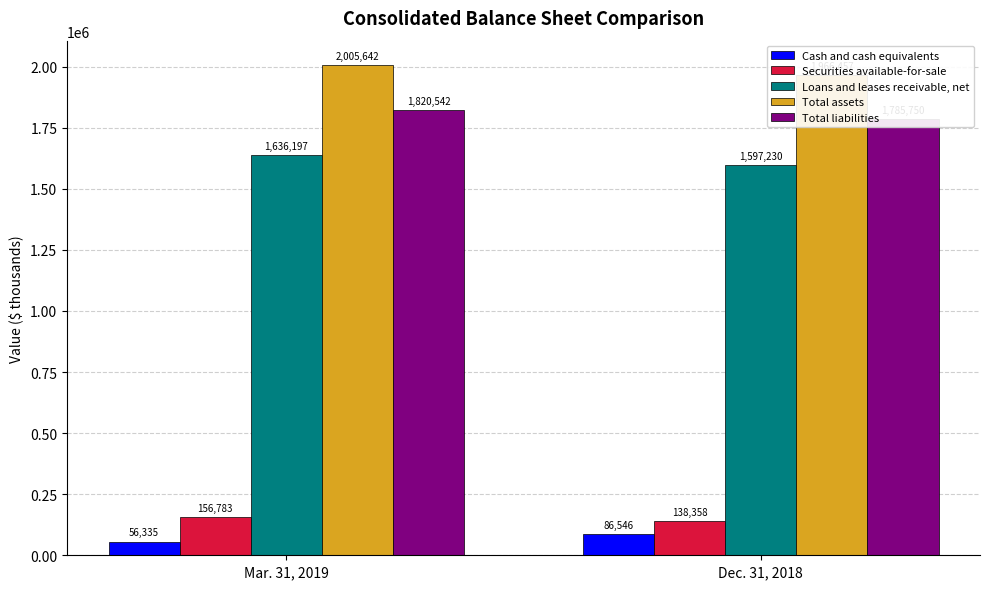

Which category has the lowest value in the Total assets series?

Dec. 31, 2018